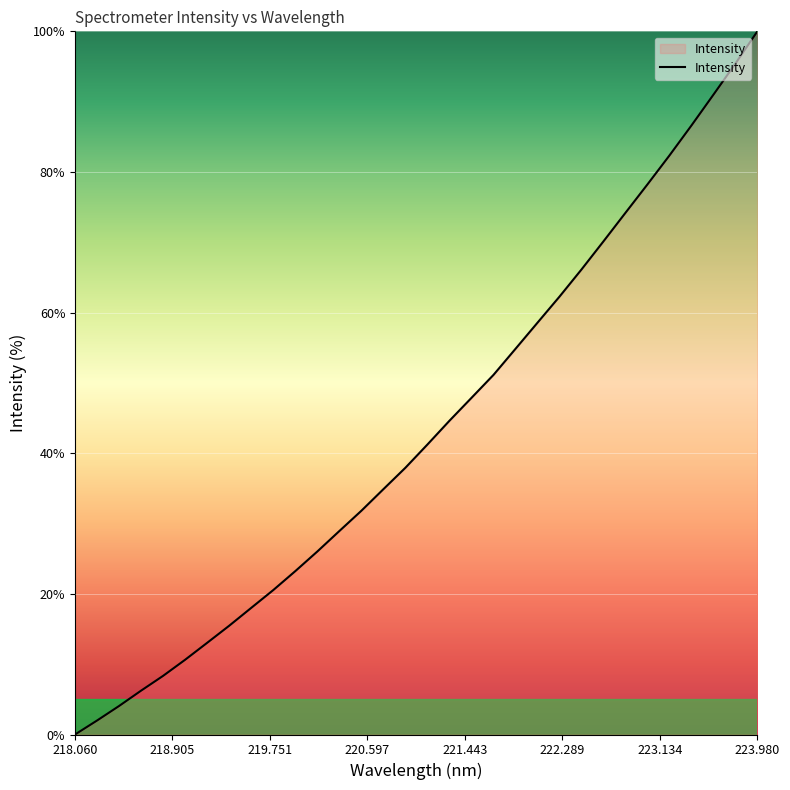

What is the greatest value displayed?

100.0